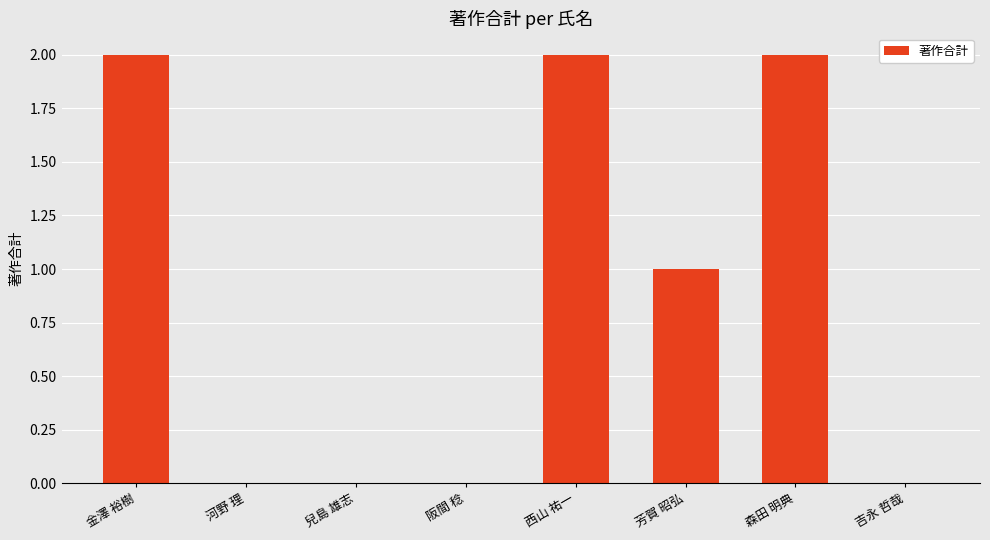

True or false: the data shows 0 at 吉永 哲哉.

True